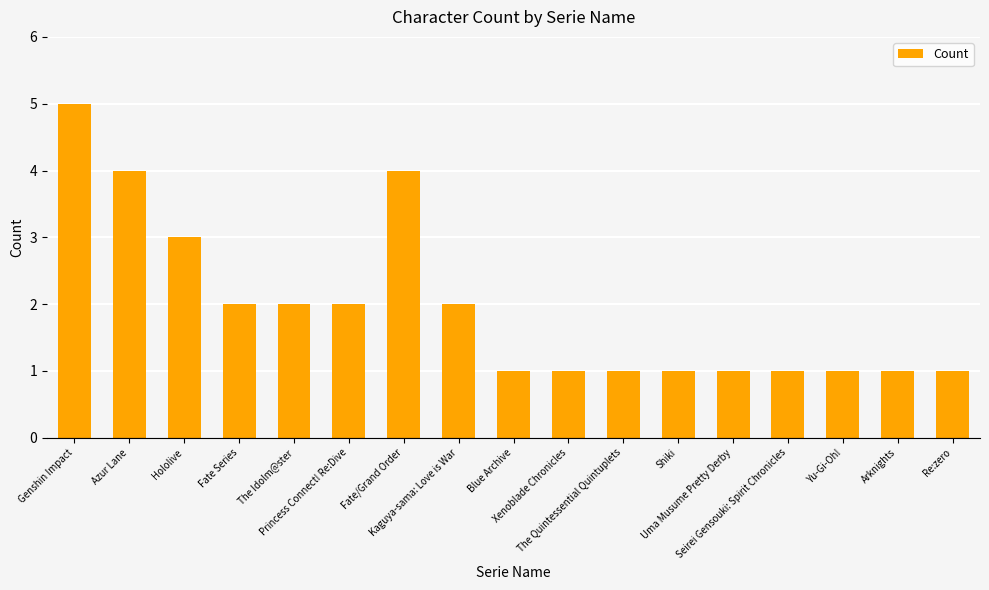

What position from the left is Hololive?

3